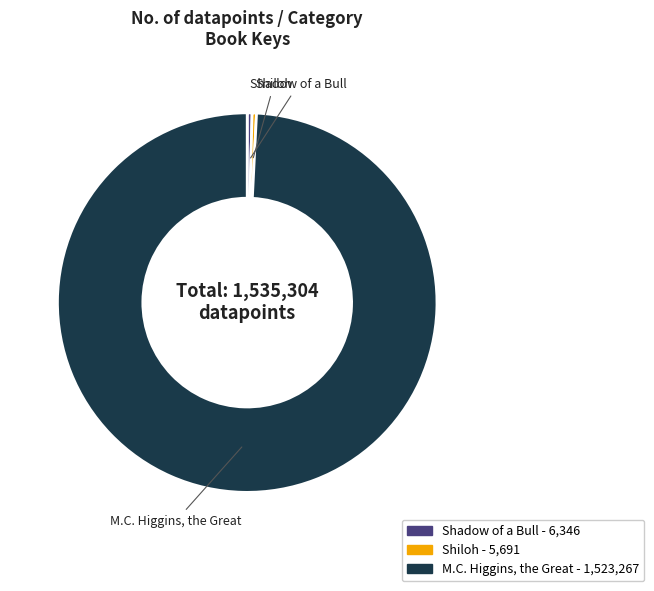

Which category has the biggest portion of the pie?

M.C. Higgins, the Great